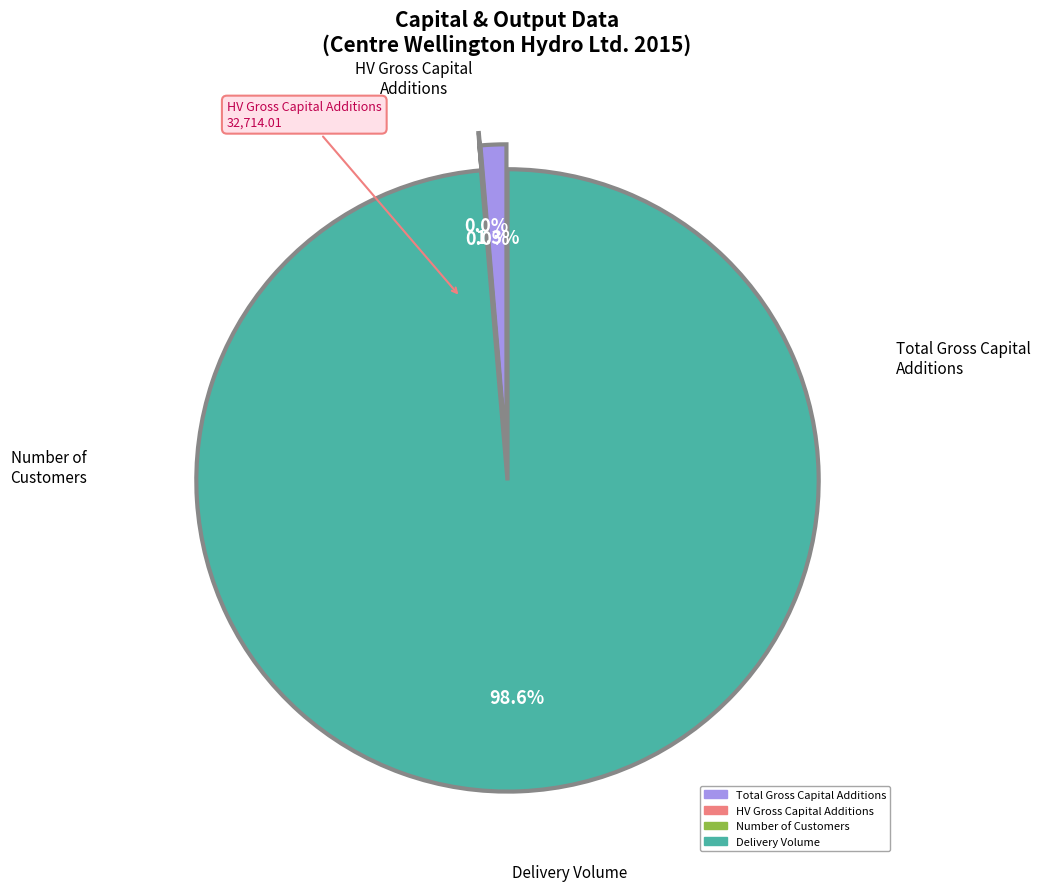

How many segments does this pie chart have?

4